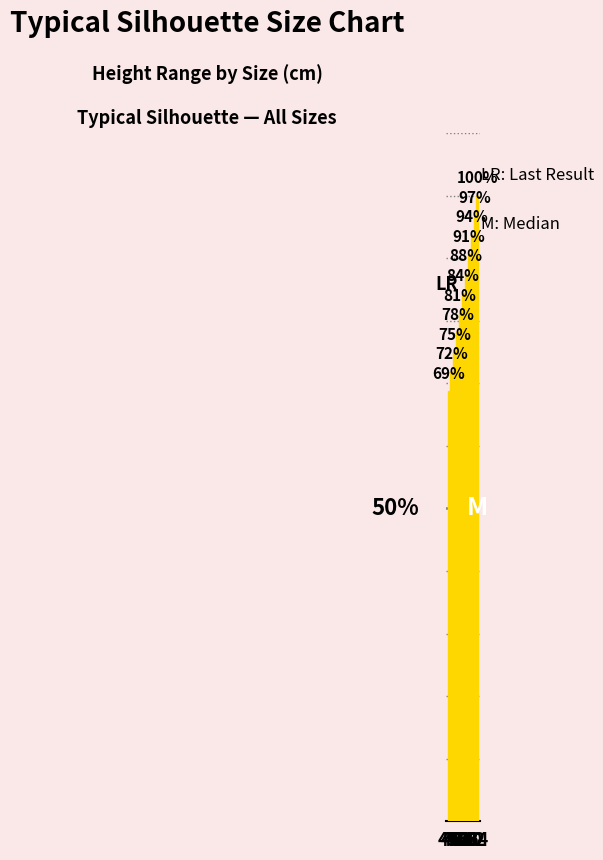

Which category has the lowest value across all series?

44